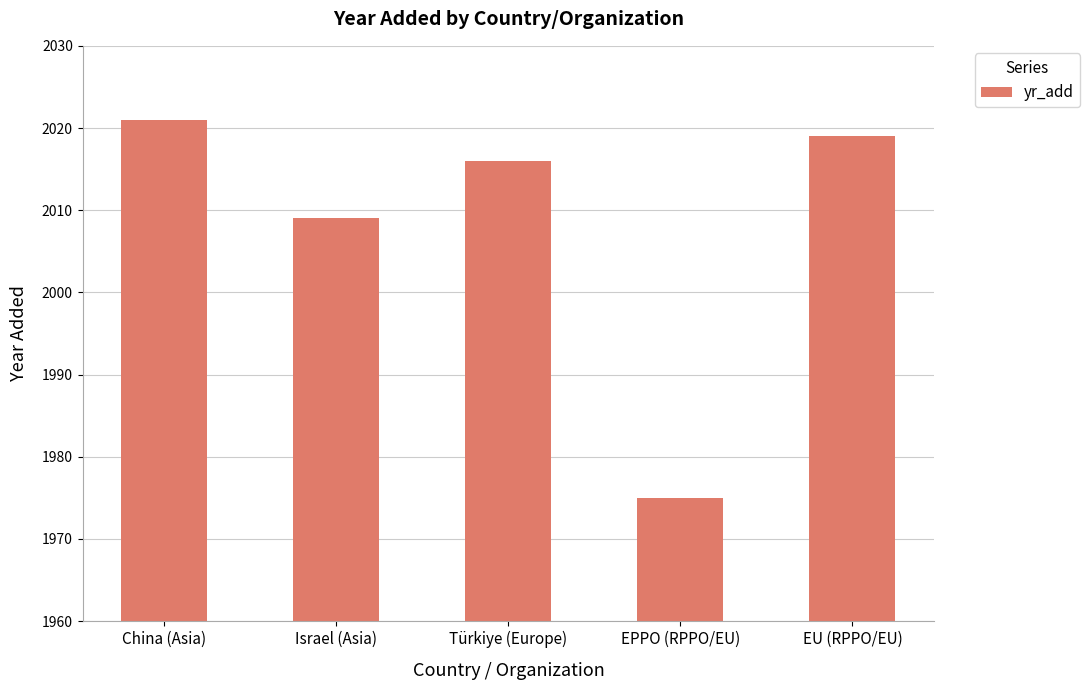

Rank the categories by value from highest to lowest.

China (Asia), EU (RPPO/EU), Türkiye (Europe), Israel (Asia), EPPO (RPPO/EU)